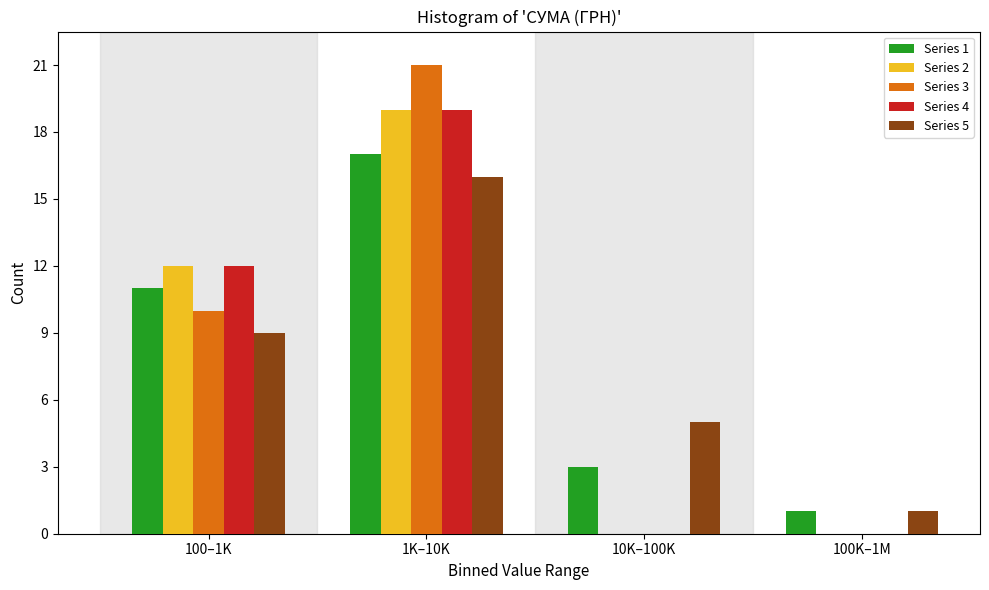

Reading left to right, what are all the values shown in this chart?

Series 1: 100–1K=11	1K–10K=17	10K–100K=3	100K–1M=1
Series 2: 100–1K=12	1K–10K=19	10K–100K=0	100K–1M=0
Series 3: 100–1K=10	1K–10K=21	10K–100K=0	100K–1M=0
Series 4: 100–1K=12	1K–10K=19	10K–100K=0	100K–1M=0
Series 5: 100–1K=9	1K–10K=16	10K–100K=5	100K–1M=1